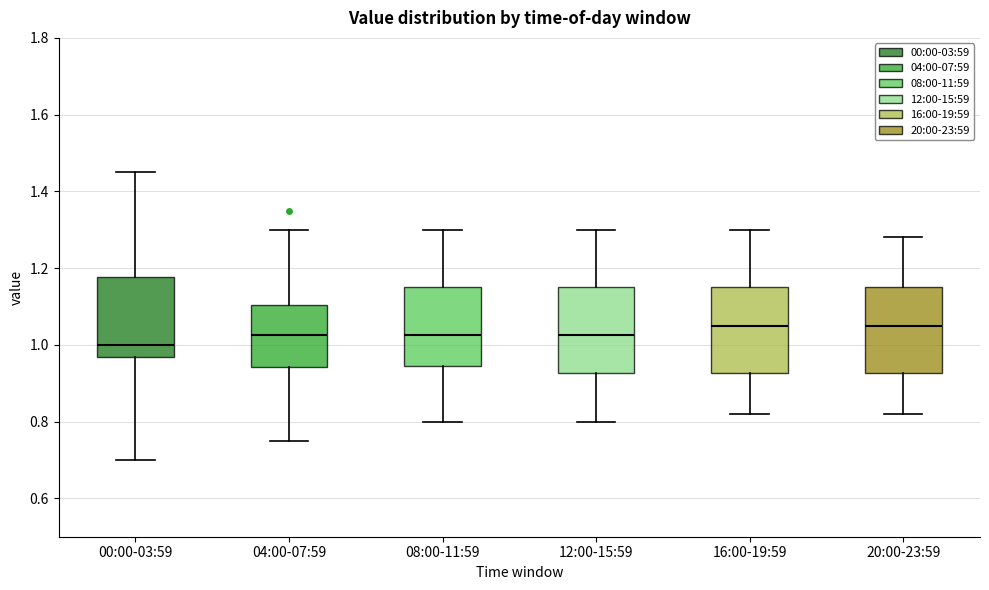

Where is the upper edge of the box for 16:00-19:59 on the y-axis? The values are not printed on the chart, so give them approximately, as read against the axis.

1.16